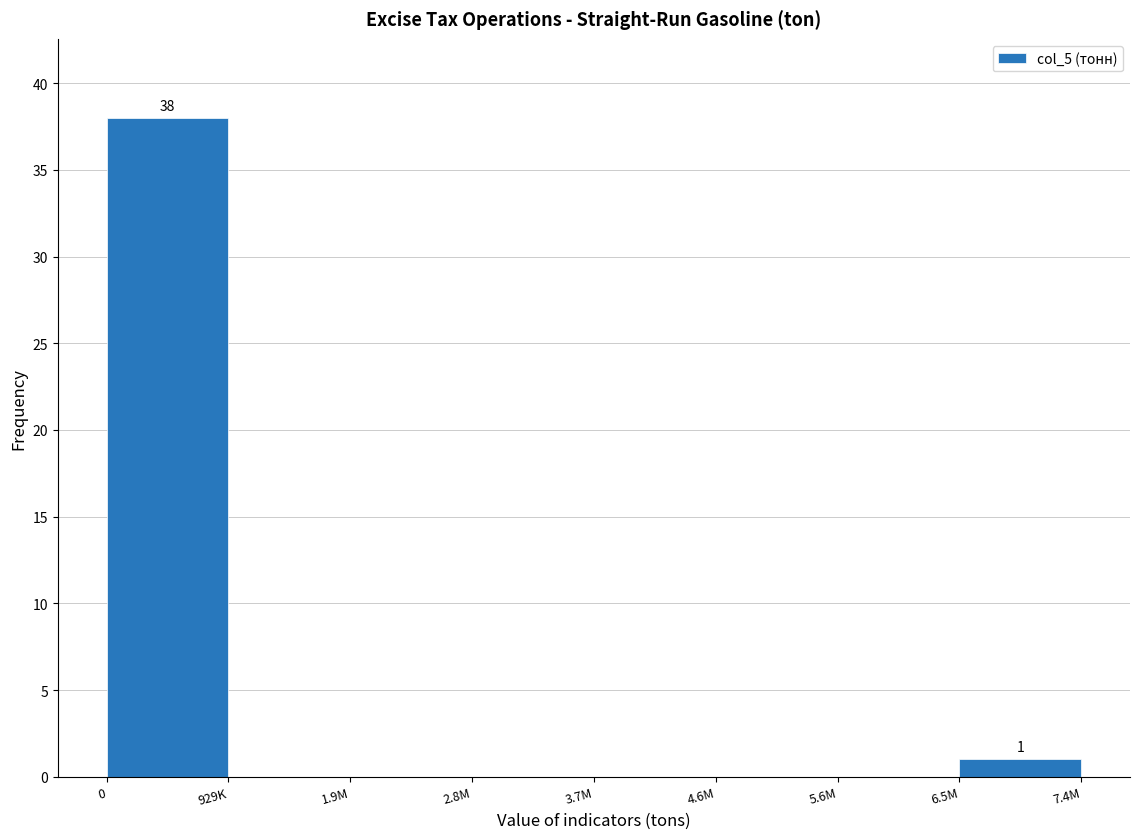

Reading right to left, extract all data points from this chart.

6.5M=1	5.6M=0	4.6M=0	3.7M=0	2.8M=0	1.9M=0	929K=0	0=38